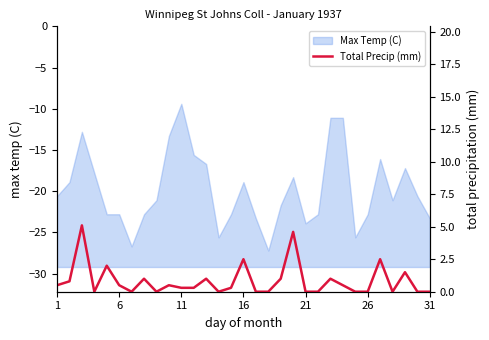

What is the maximum value for Max Temp (C)?

-9.4